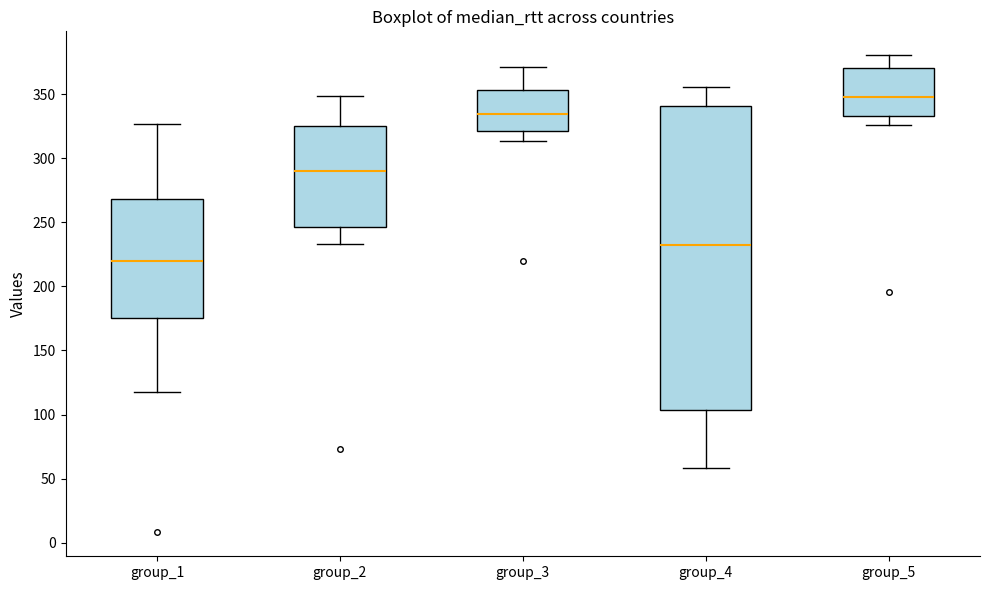

Reading left to right, transcribe this box plot: for each box, give where its median line is, the range the box spans, and where its two whiskers end, as read against the y-axis. The values are not printed on the chart, so give them approximately, as read against the axis.

group_1: median 220, box 175 to 270, whiskers 120 to 325
group_2: median 290, box 245 to 325, whiskers 235 to 350
group_3: median 335, box 320 to 355, whiskers 315 to 370
group_4: median 230, box 105 to 340, whiskers 60 to 355
group_5: median 350, box 335 to 370, whiskers 325 to 380